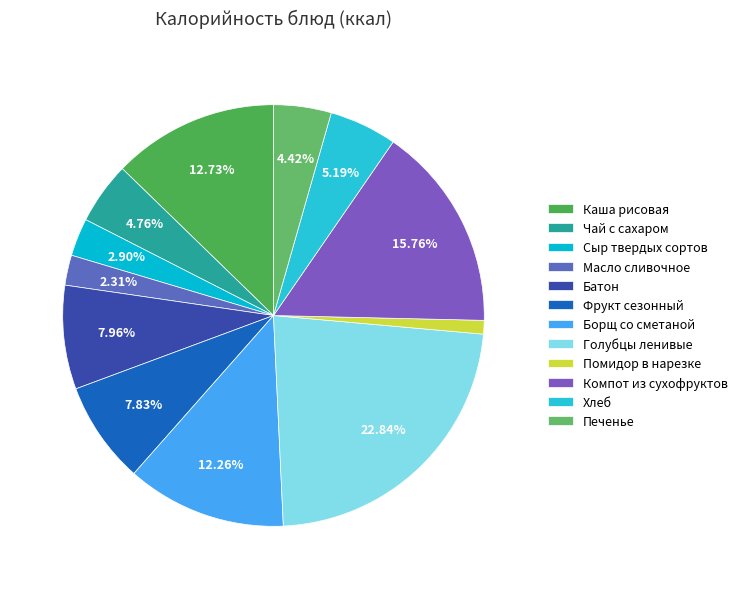

What is the total percentage of Борщ со сметаной and Печенье?

16.7%